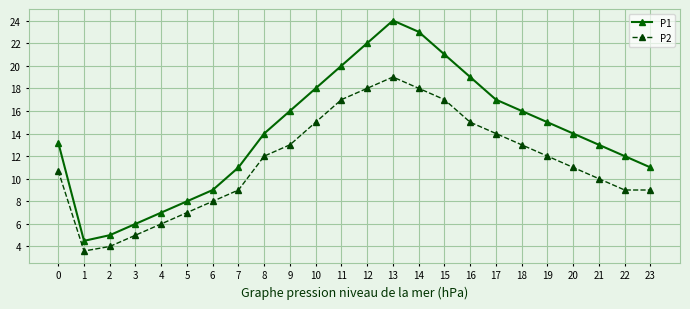

What is the maximum value shown in the chart?

24.0